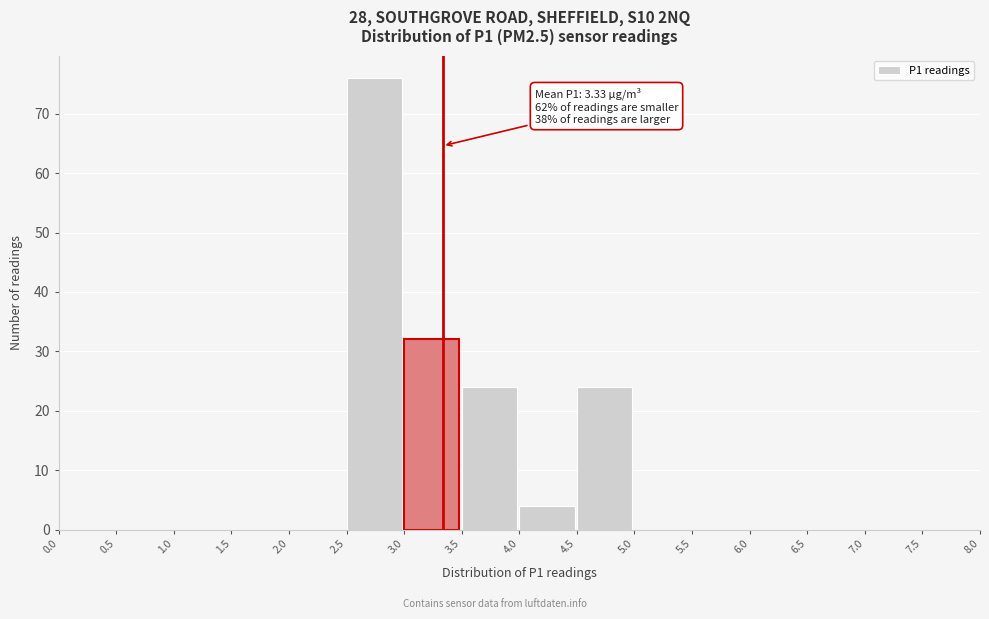

Over which range of the x-axis is the bar tallest?

2.5 to 3.0